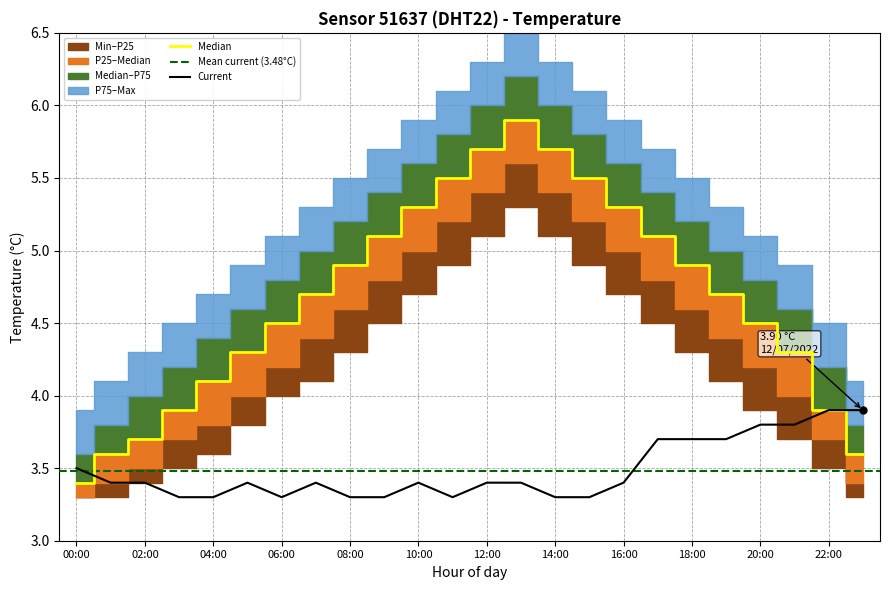

List the labels in order of p75 value, smallest first.

00:00, 01:00, 23:00, 02:00, 03:00, 22:00, 04:00, 05:00, 21:00, 06:00, 20:00, 07:00, 19:00, 08:00, 18:00, 09:00, 17:00, 10:00, 16:00, 11:00, 15:00, 12:00, 14:00, 13:00